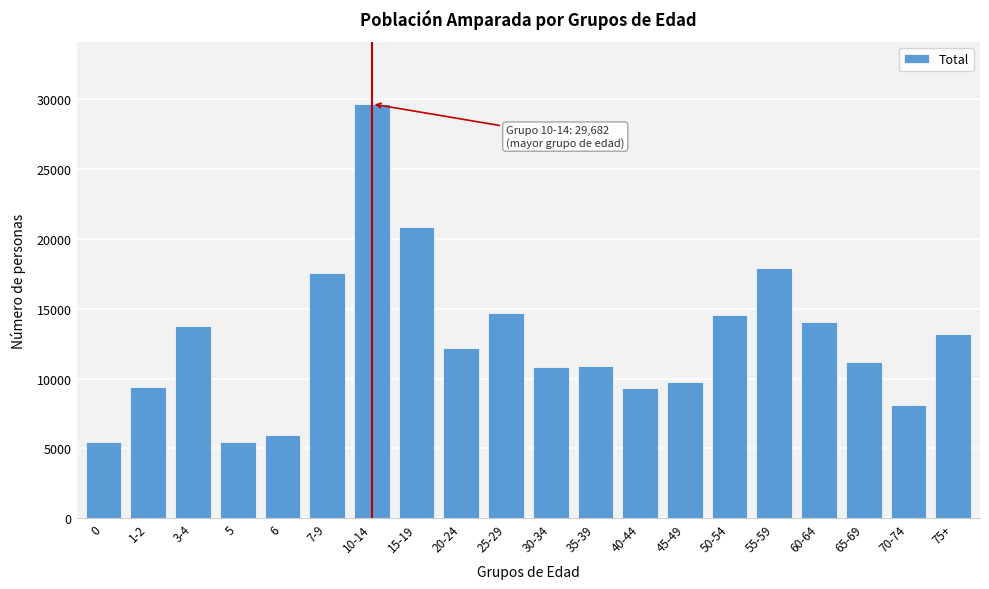

Which category has the highest value across all series?

10-14